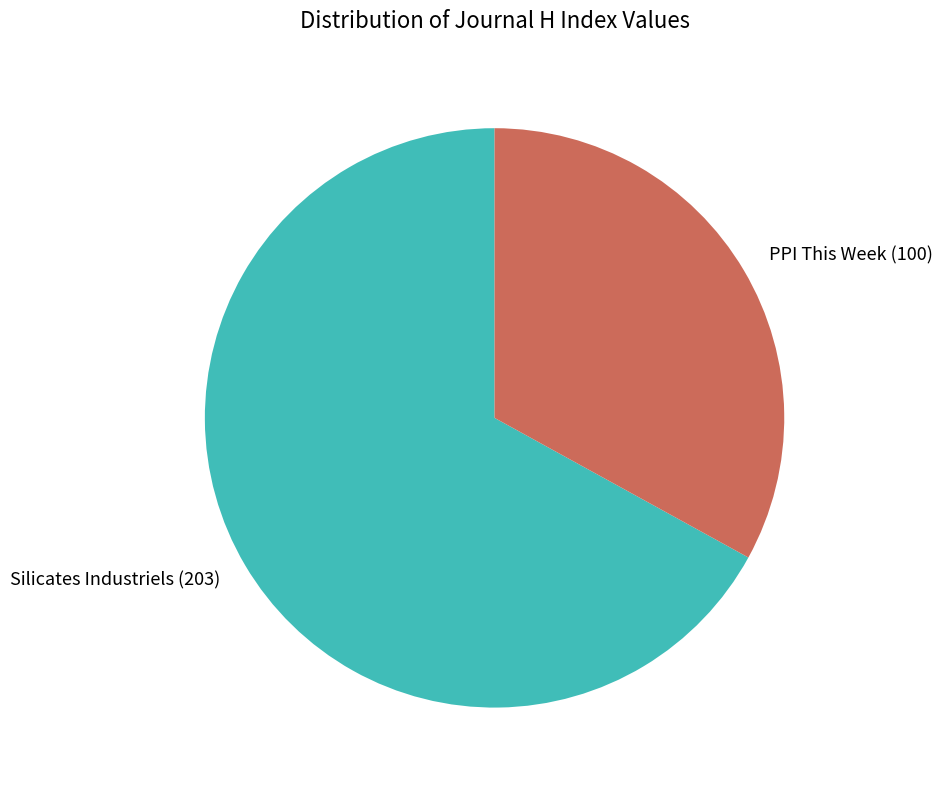

How many slices are in this pie chart?

2